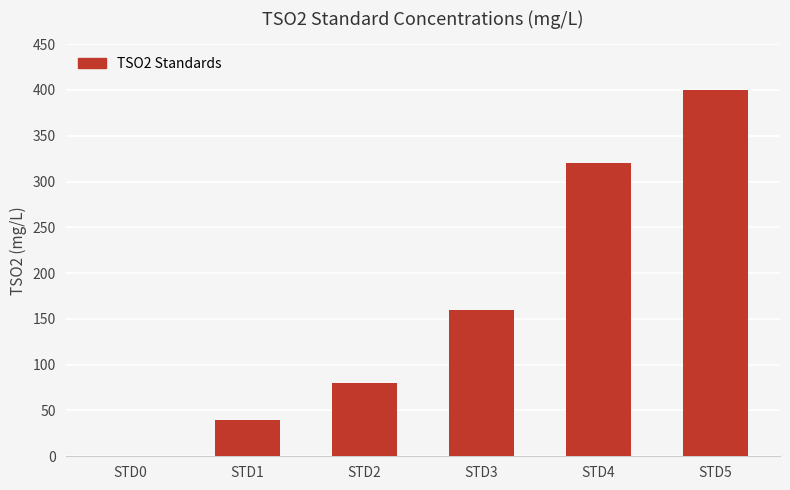

What is the ratio of the value at STD5 to the value at STD3?

2.5